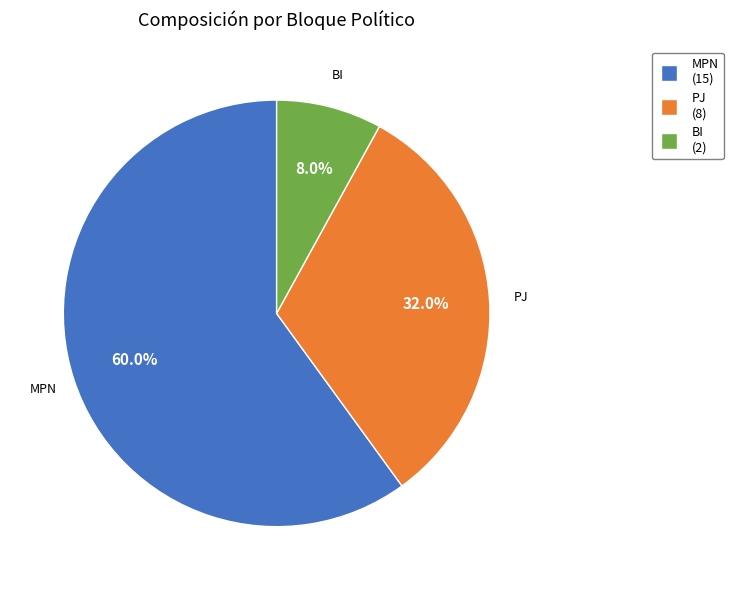

How many slices are in this pie chart?

3